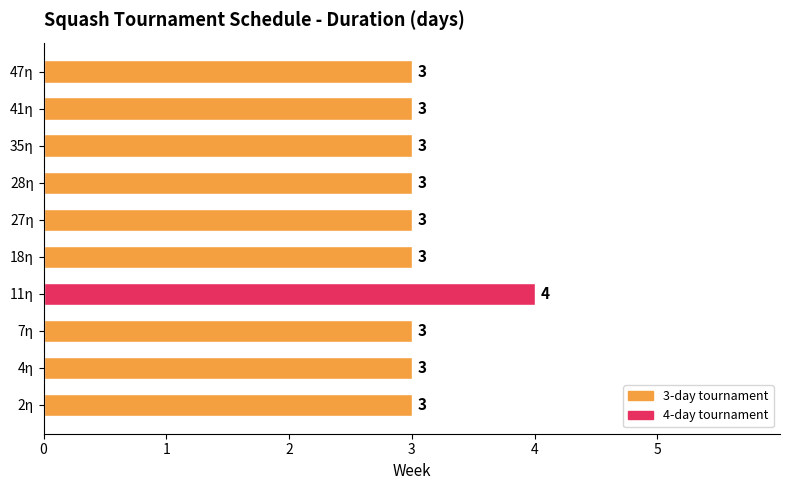

Which has a higher value, 28η or 11η?

11η